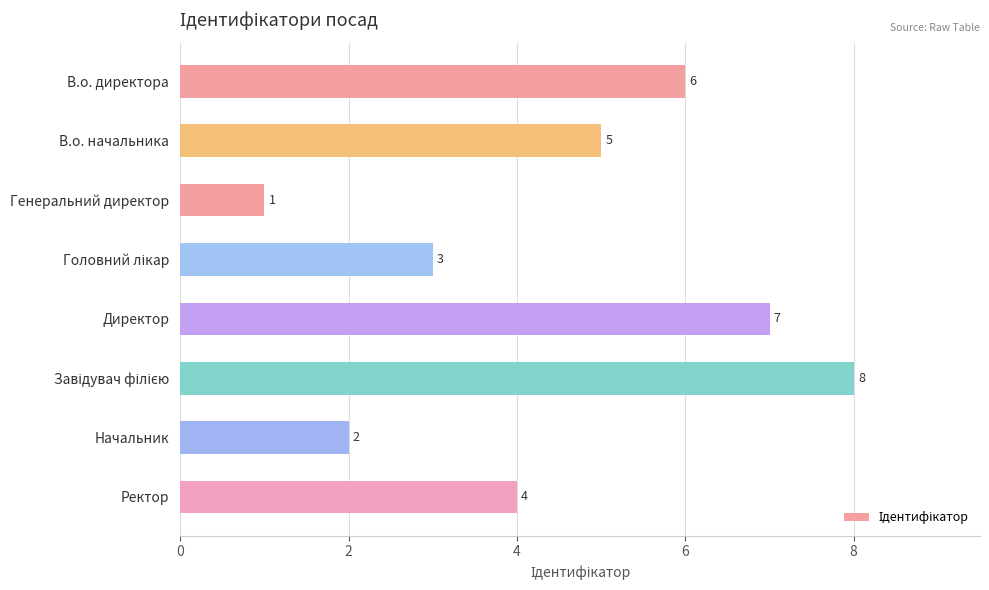

The value at Генеральний директор is 1. True or false?

True